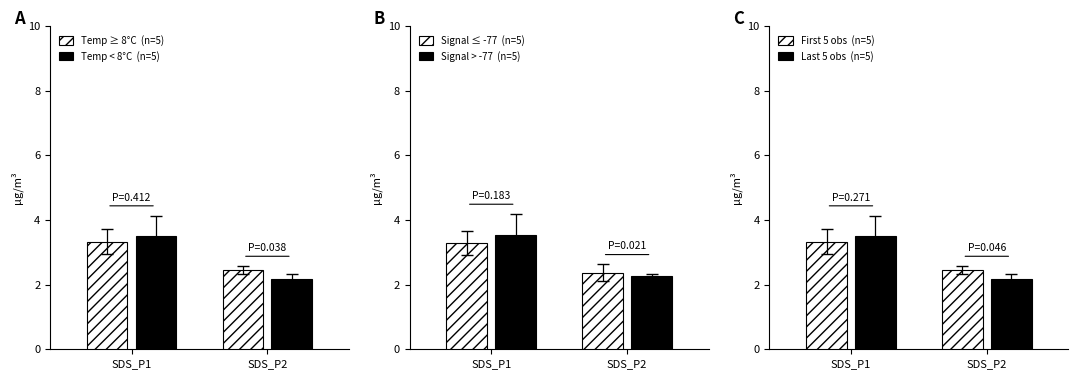

Rank the series by their maximum value, from lowest to highest.

Signal ≤ -77  (n=5), Temp ≥ 8°C  (n=5), First 5 obs  (n=5), Temp < 8°C  (n=5), Last 5 obs  (n=5), Signal > -77  (n=5)